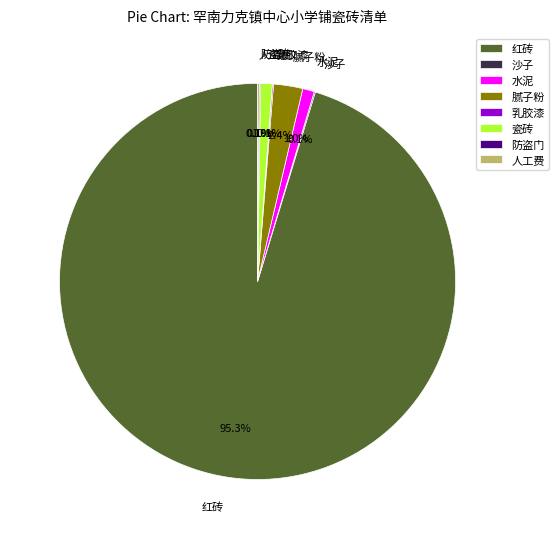

How much of the chart is everything except 水泥?

99.0%